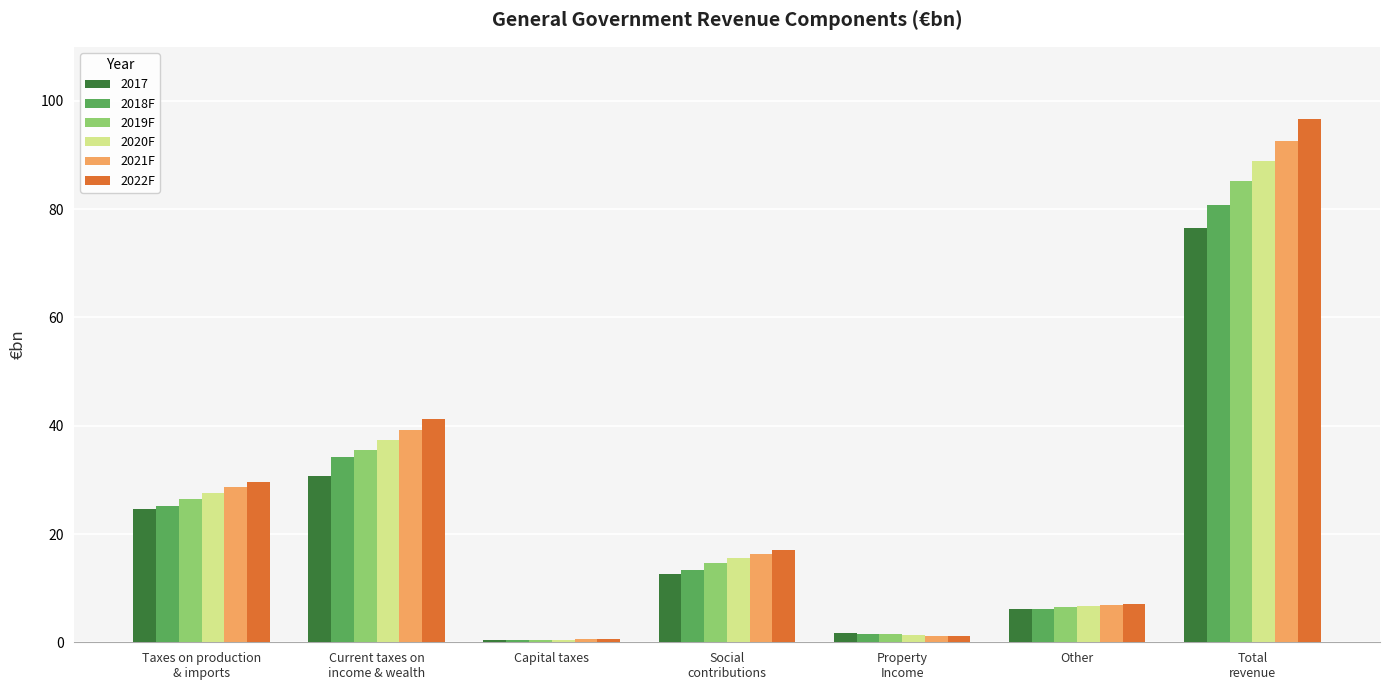

What is the label of the 7th bar from the left?

Total
revenue